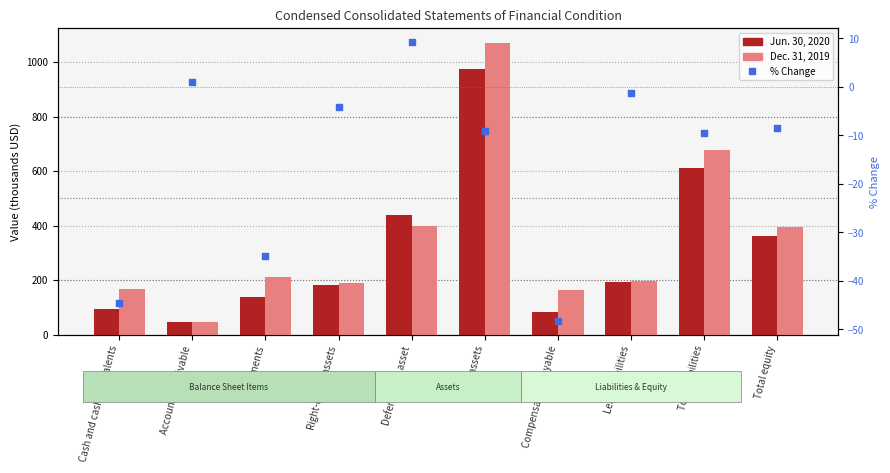

Which series has the largest Y range (max minus min)?

Dec. 31, 2019